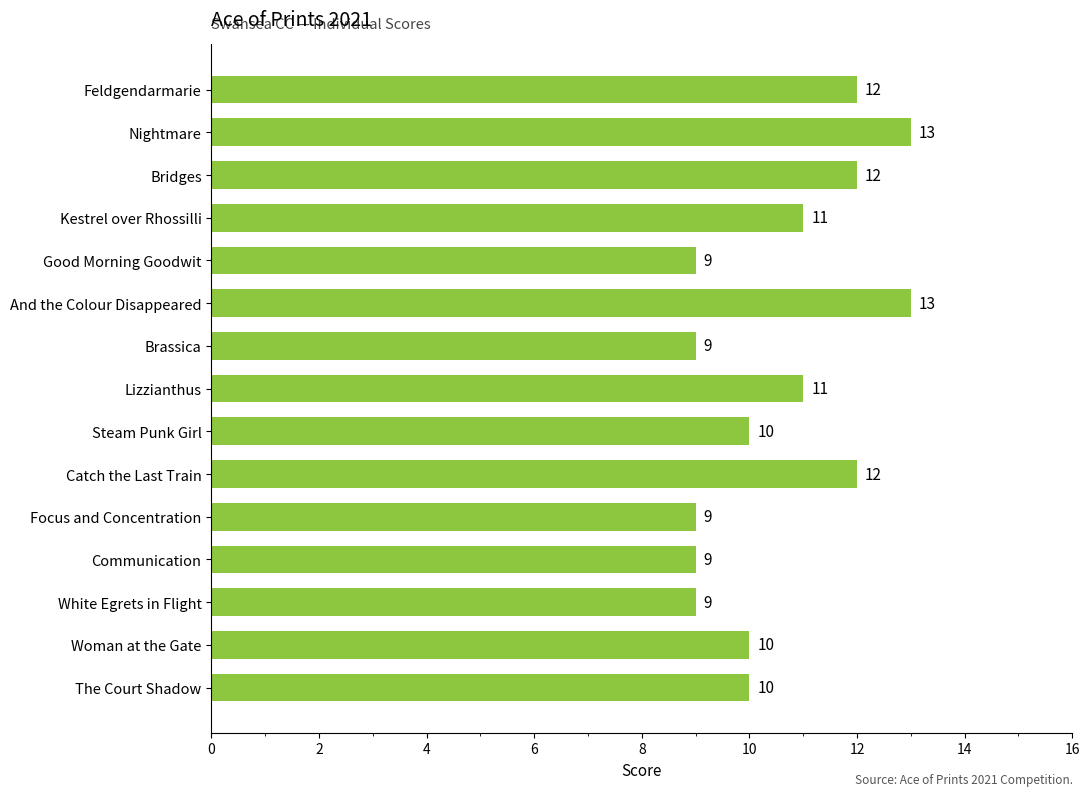

What is the ratio of the value at Good Morning Goodwit to the value at Brassica?

1.0